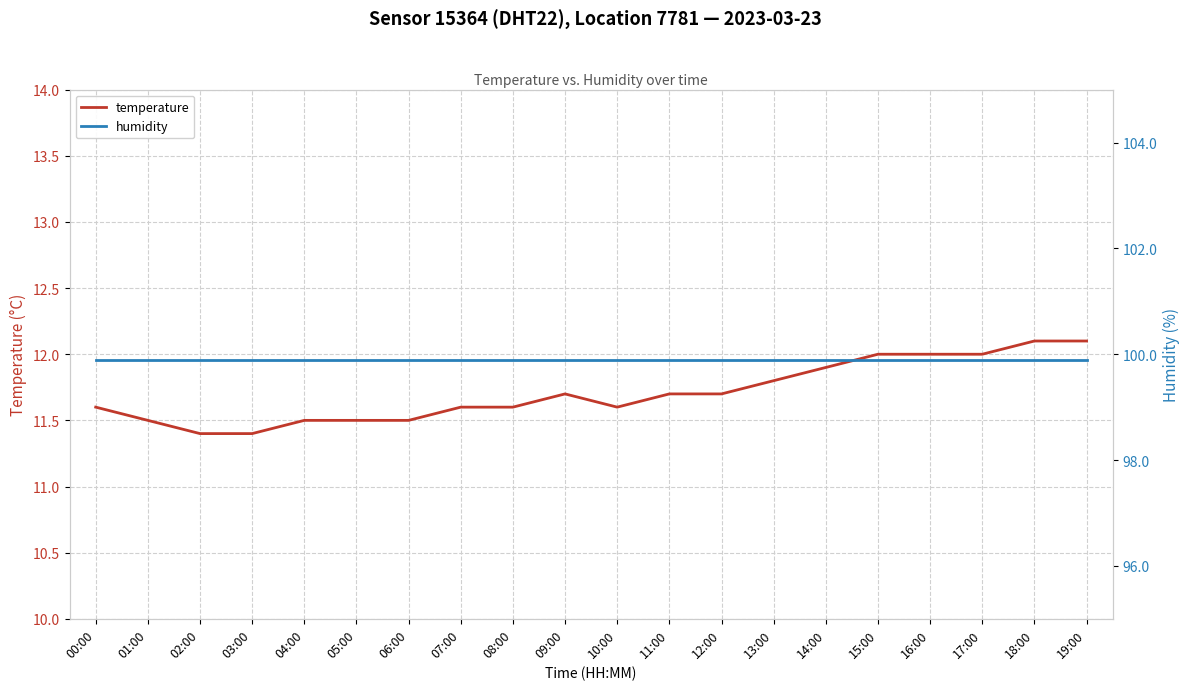

At 06:00, list the series in order from largest to smallest.

humidity, temperature